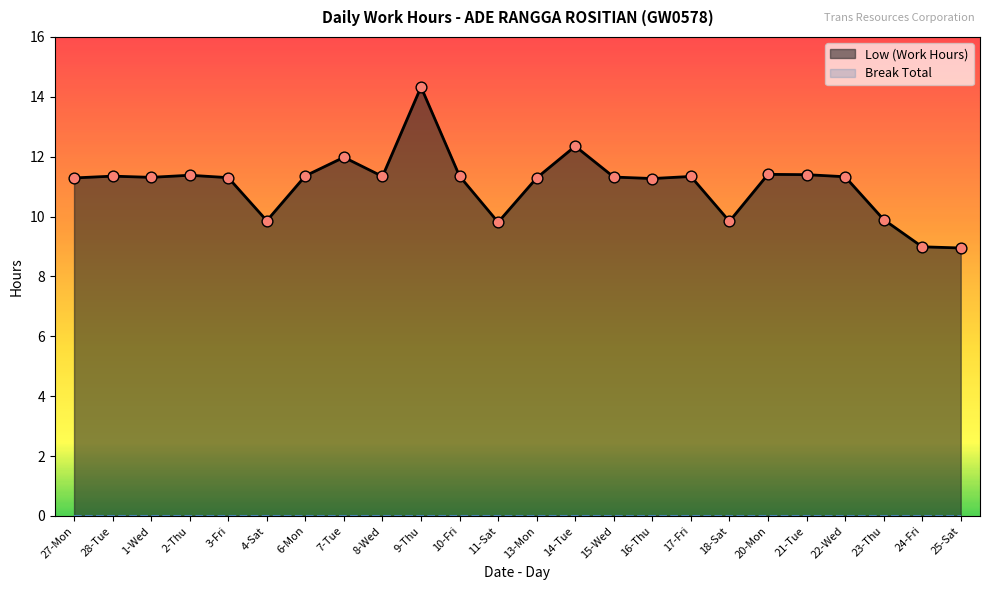

What is the change in value from 2-Thu to 18-Sat?

-1.5